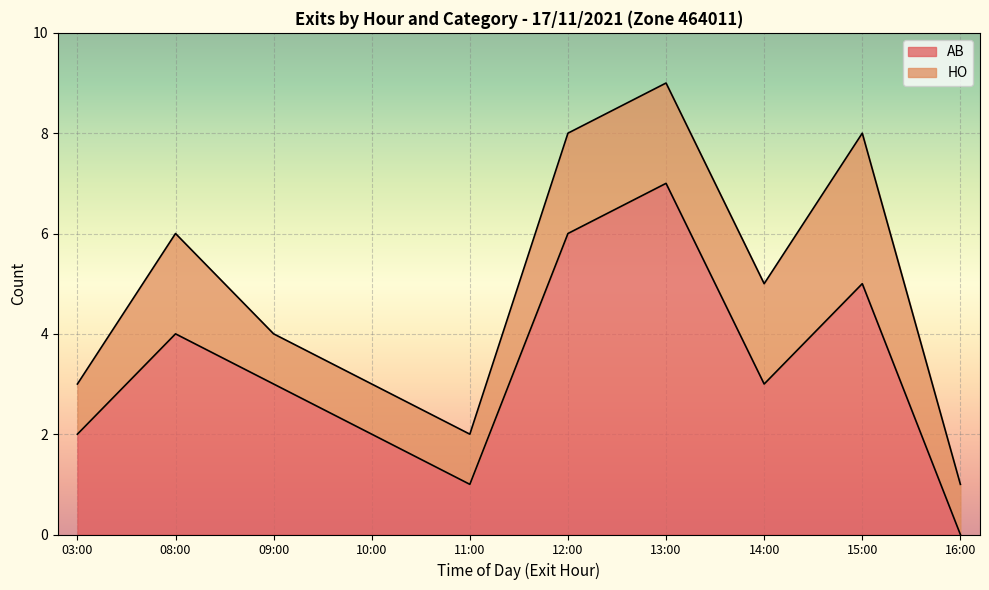

The AB series shows 2 at 04:00. True or false?

False